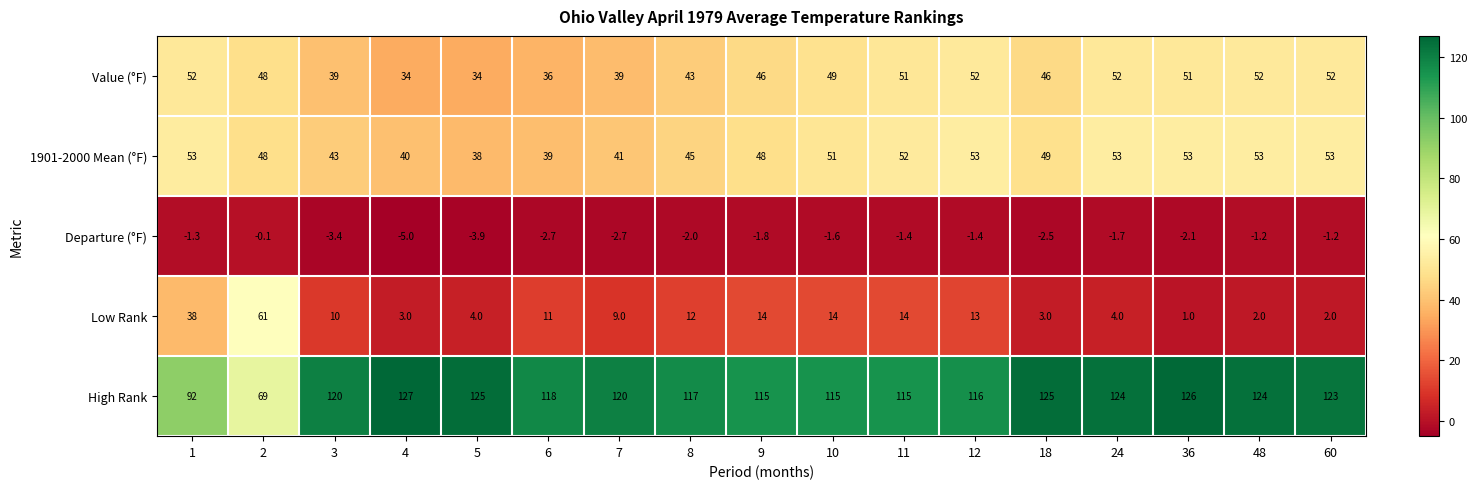

At 24, list the series in order from largest to smallest.

High Rank, 1901-2000 Mean (°F), Value (°F), Low Rank, Departure (°F)